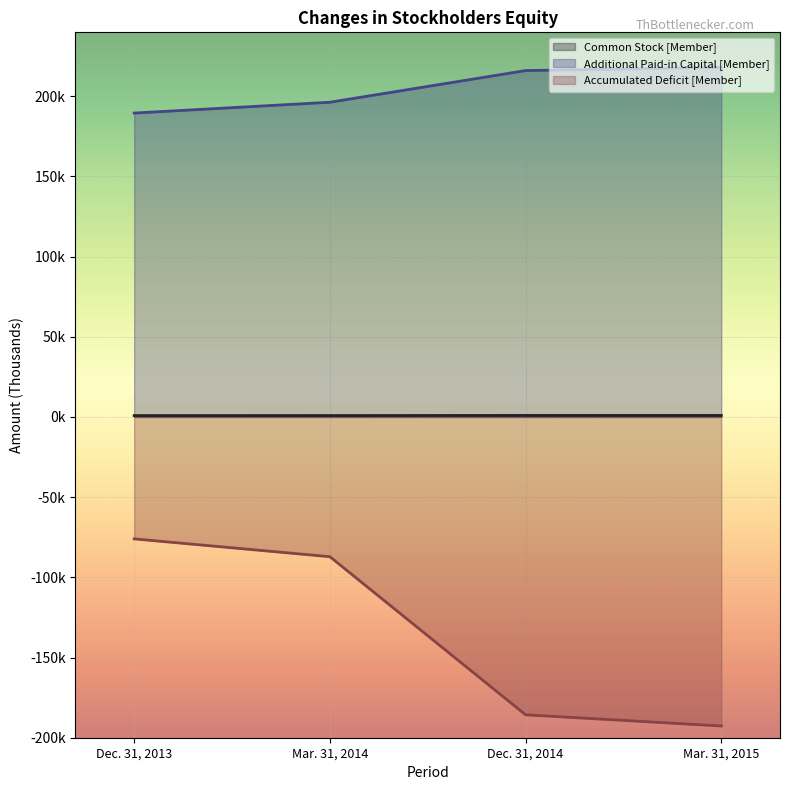

What is the label of the 3rd point from the right?

Mar. 31, 2014